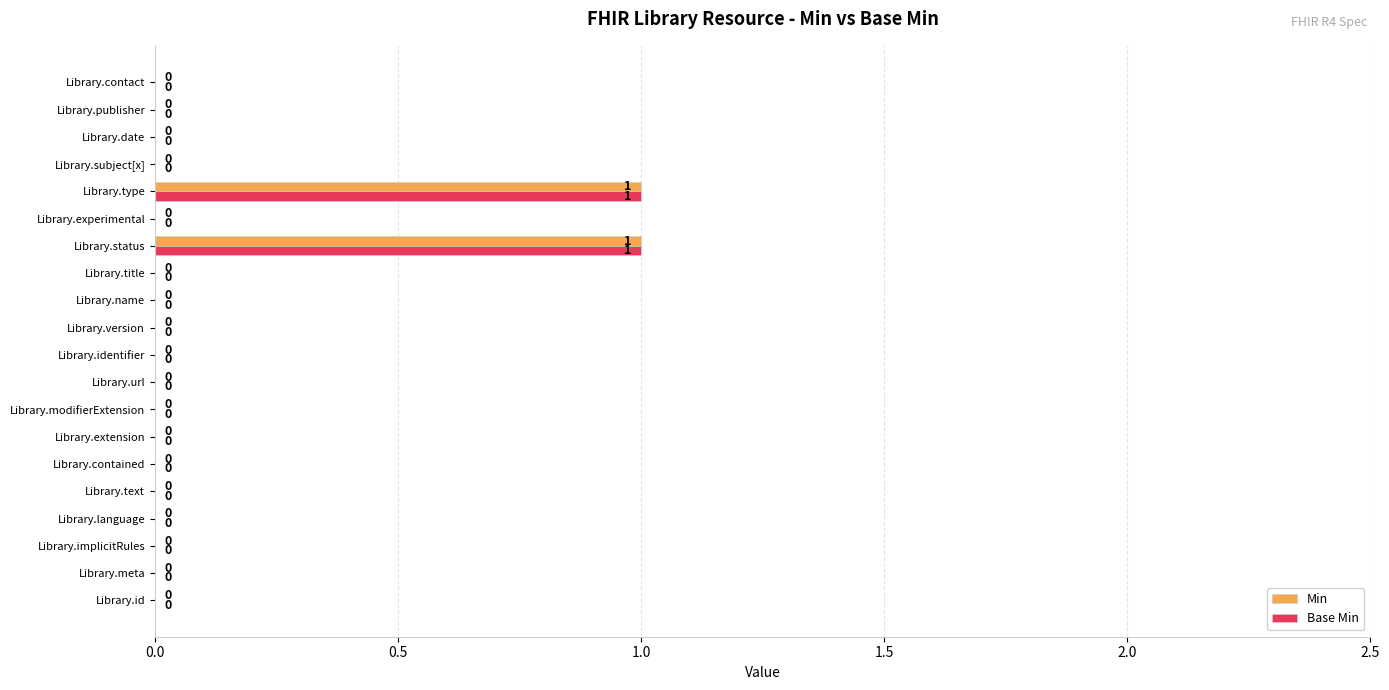

The Base Min series shows 0 at Library.id. True or false?

True